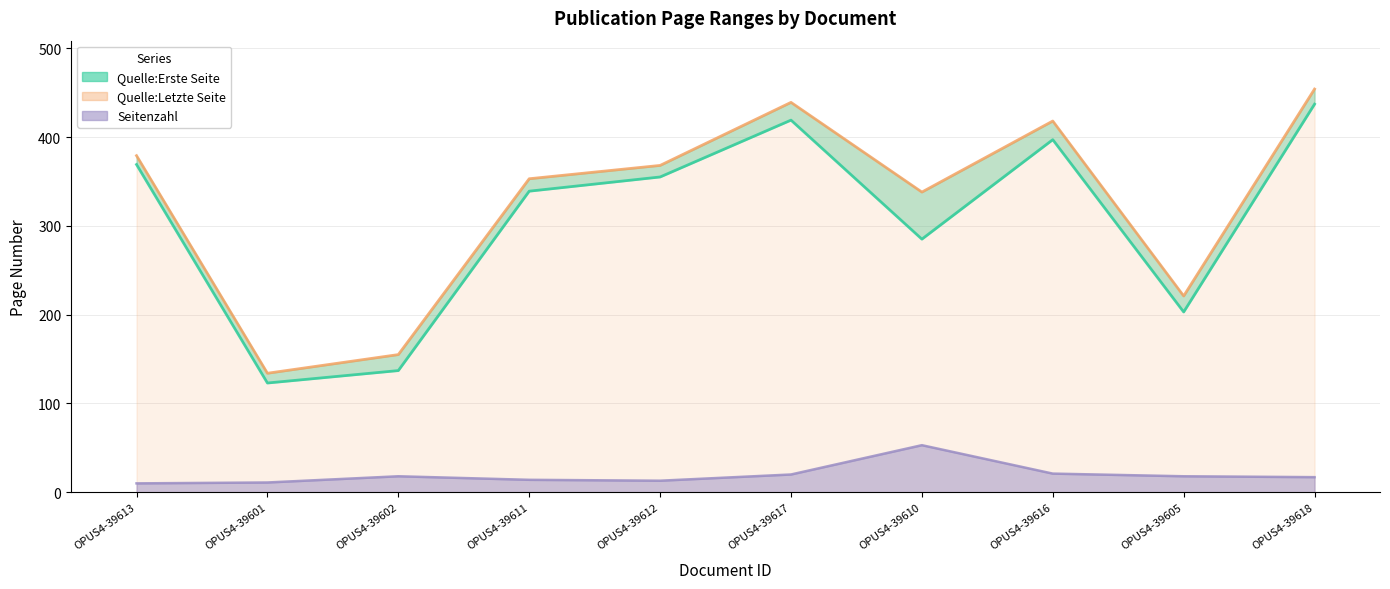

True or false: Quelle:Erste Seite and Quelle:Letzte Seite cross at least once.

False